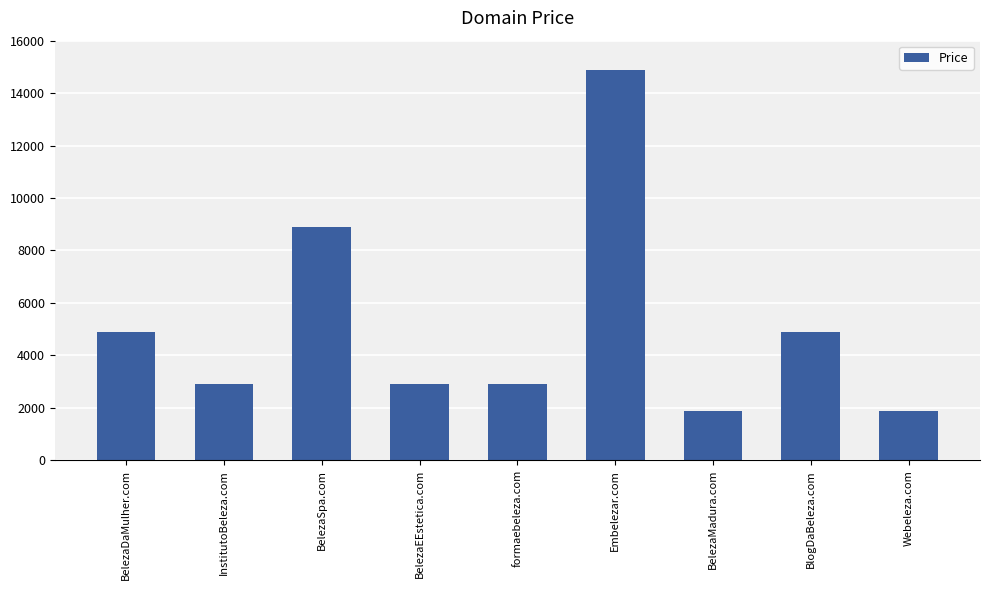

Between Embelezar.com and Webeleza.com, which is larger?

Embelezar.com